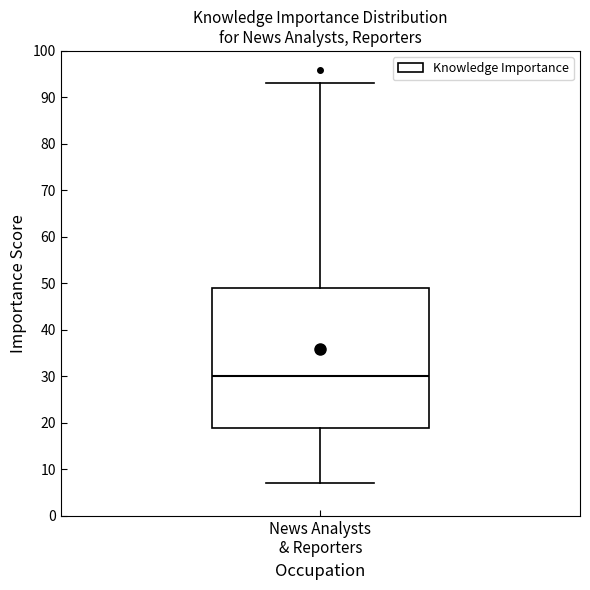

Transcribe this box plot: give where the median line is, the range the box spans, and where the two whiskers end, as read against the y-axis. The values are not printed on the chart, so give them approximately, as read against the axis.

median 30, box 19 to 49, whiskers 7 to 93